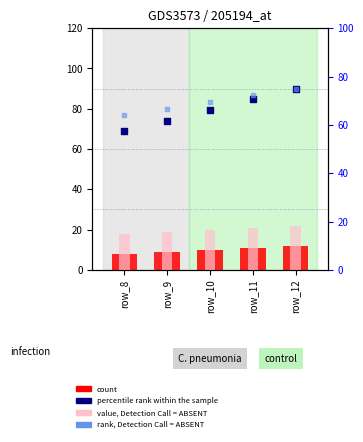

Which series has the largest total across all categories?

rank, Detection Call = ABSENT